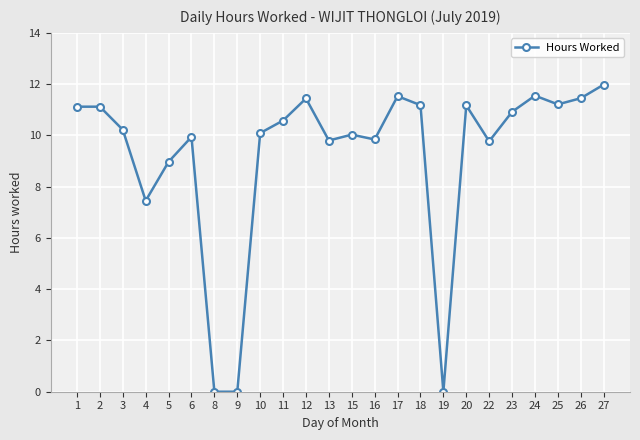

What is the value of the 15th point from the left?

11.5